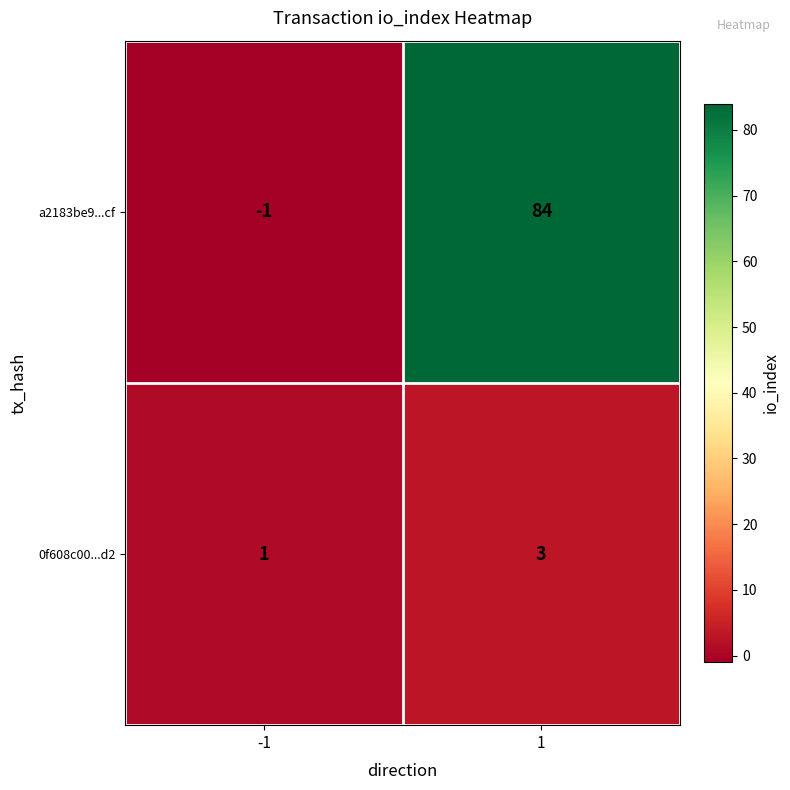

Rank the series by their maximum value, from highest to lowest.

a2183be9...cf, 0f608c00...d2